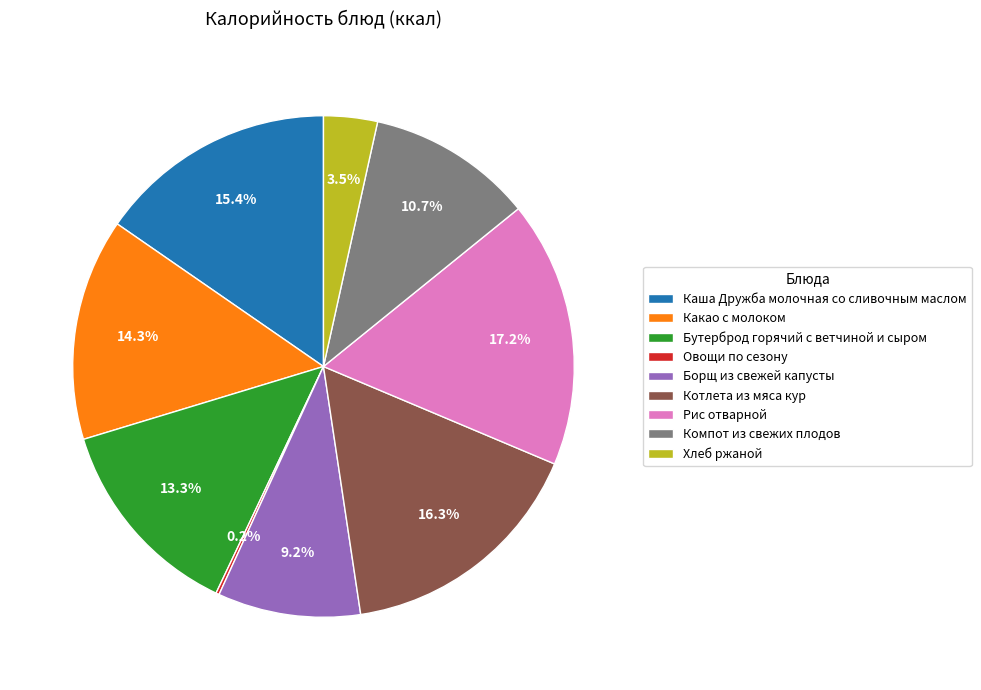

Does any single category account for the majority?

No